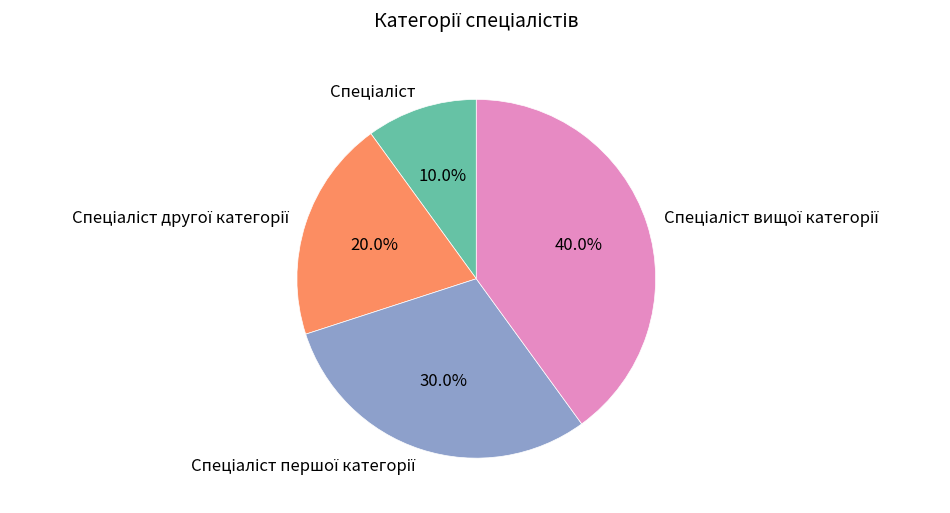

Is there a majority slice in this chart?

No